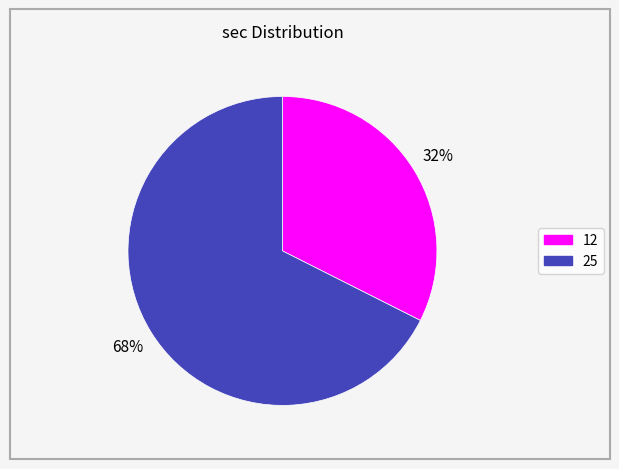

Between 25 and 12, which is larger?

25